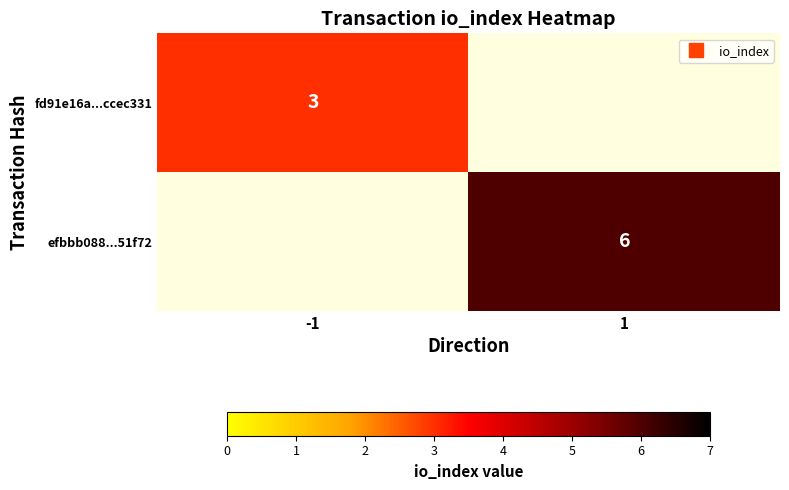

How many values in efbbb088...51f72 are above zero?

1